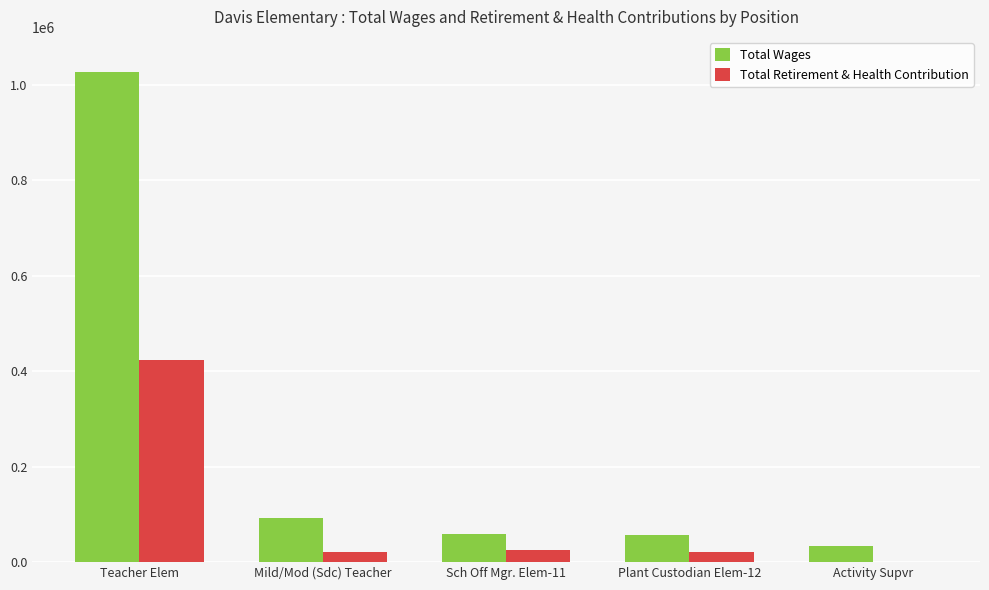

What is the approximate value of Total Wages at Plant Custodian Elem-12, to the nearest 10?

57100